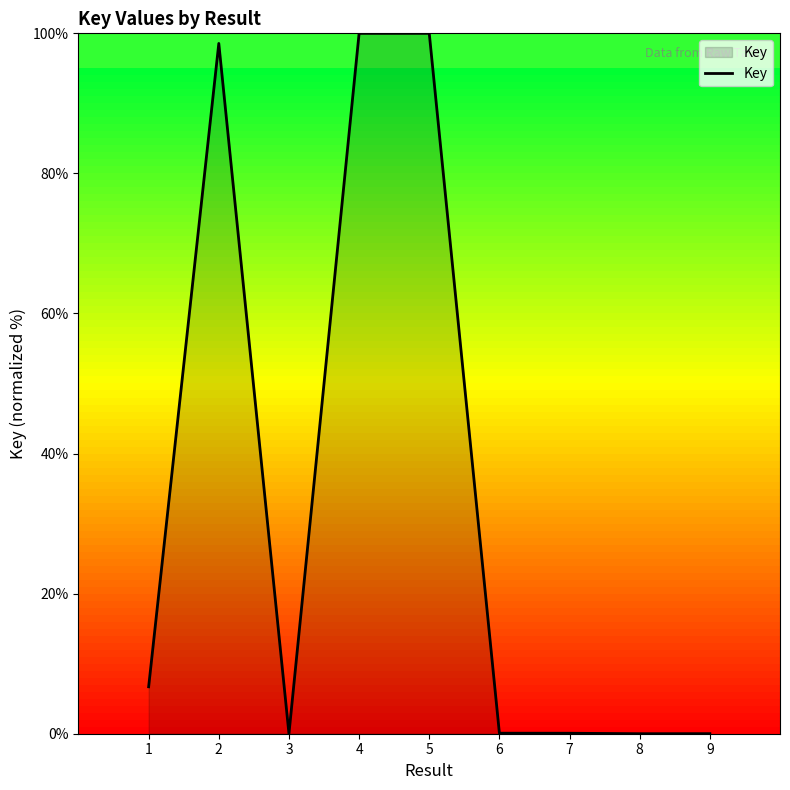

Does the chart have visible grid lines?

No